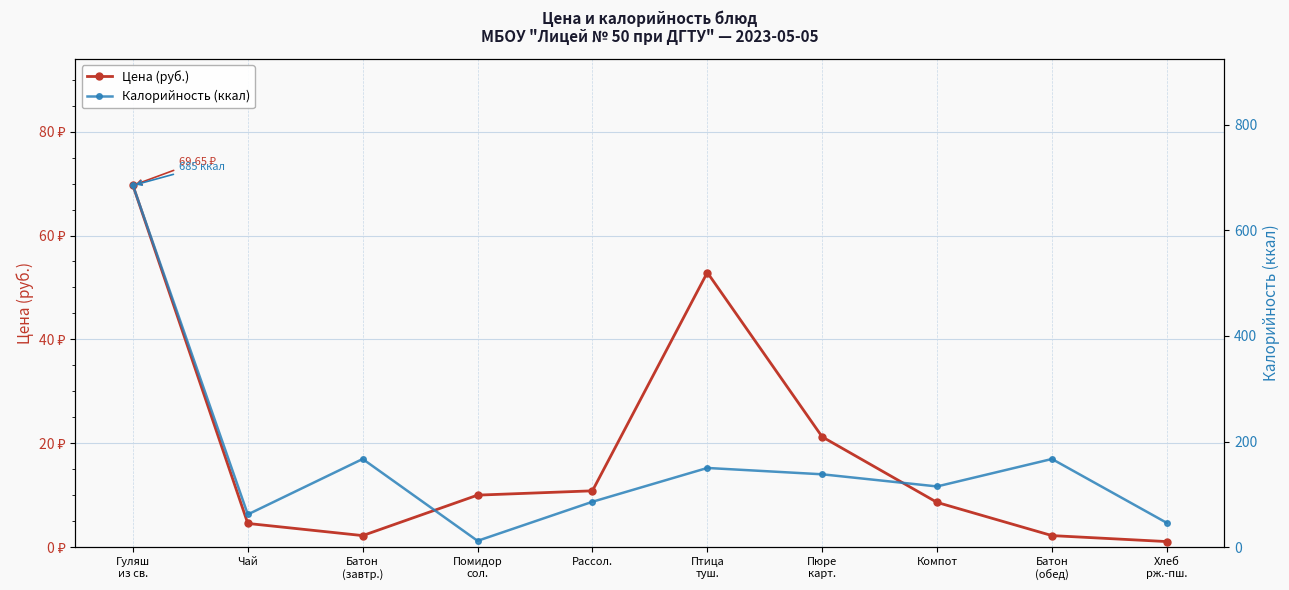

At how many categories does at least one series exceed 267?

1